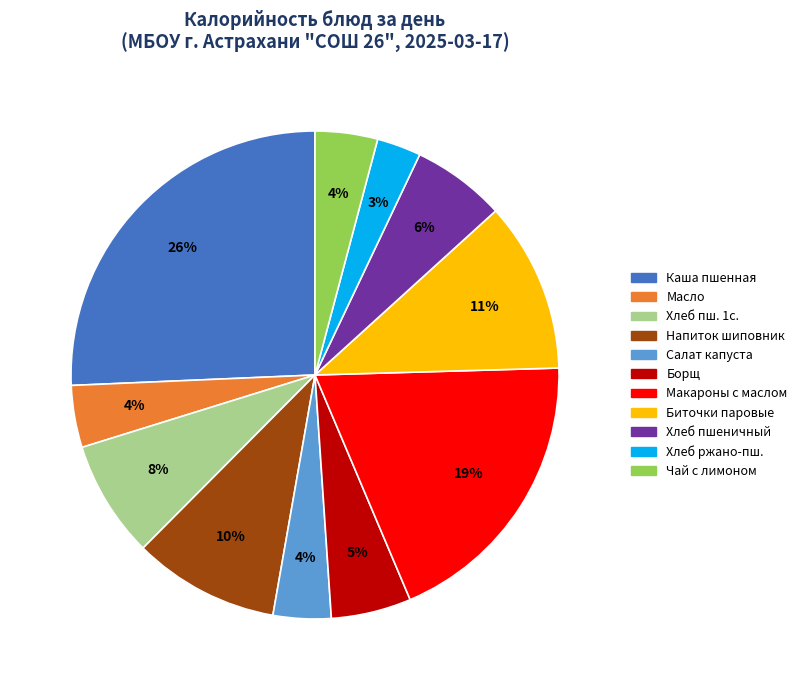

The Хлеб пшеничный slice represents 6% of the pie. True or false?

True